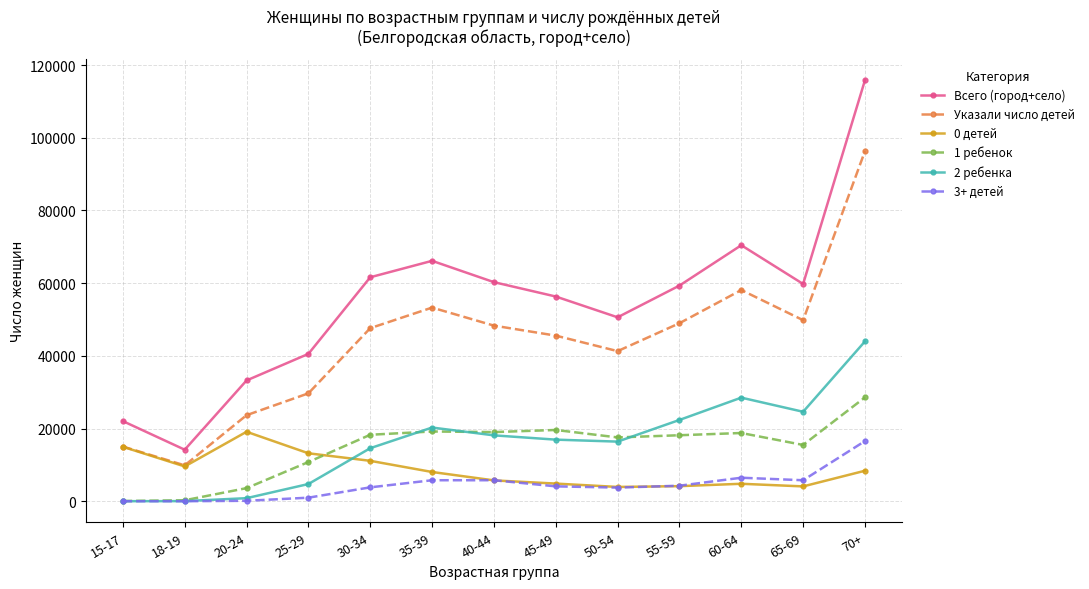

What is the difference between the maximum and second lowest values in the 0 детей series?

15033